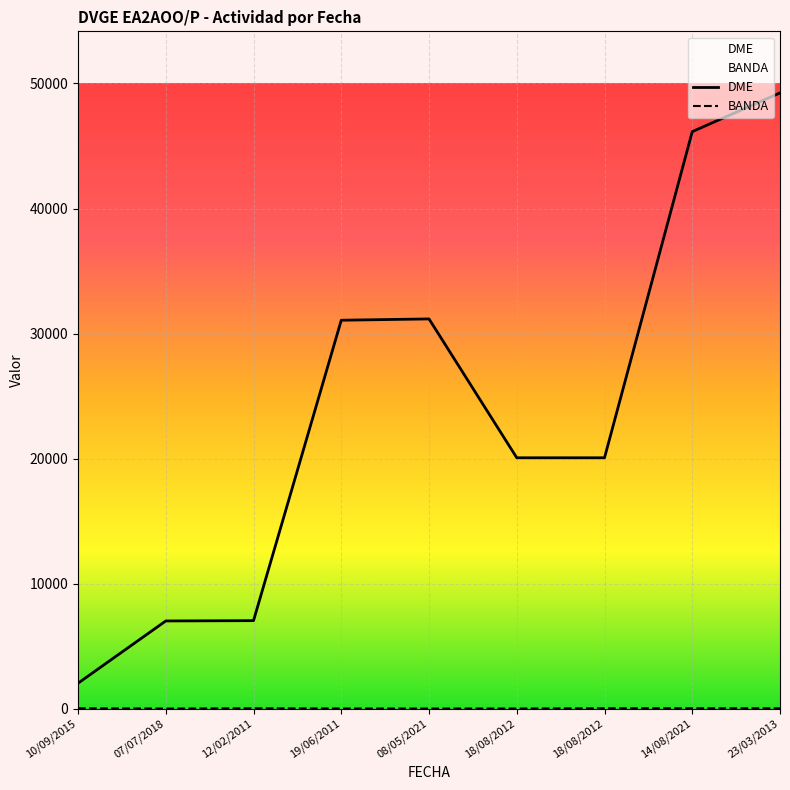

At which category is the sum across all series the highest?

23/03/2013